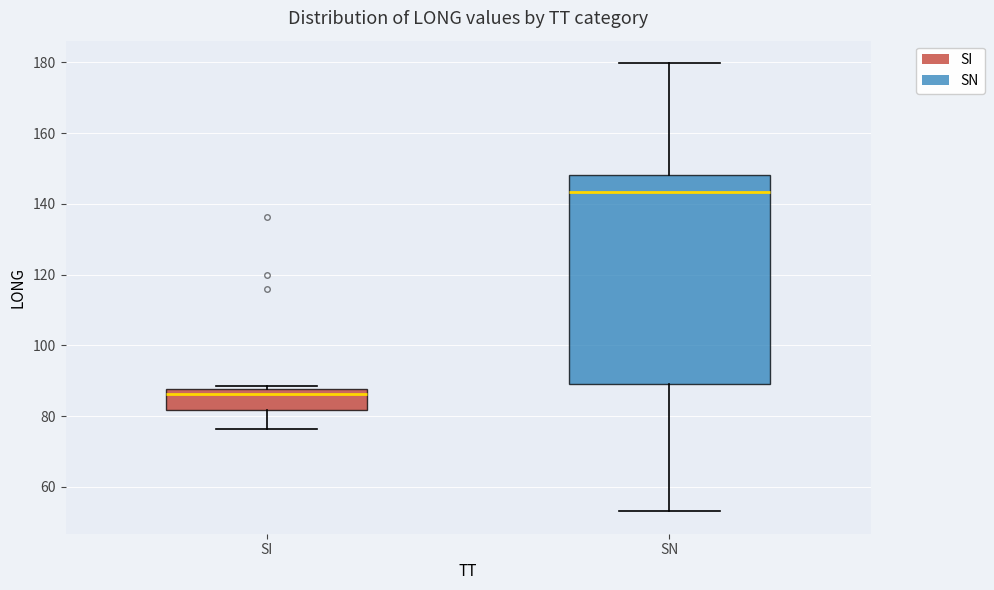

Which box has the lowest median line?

SI